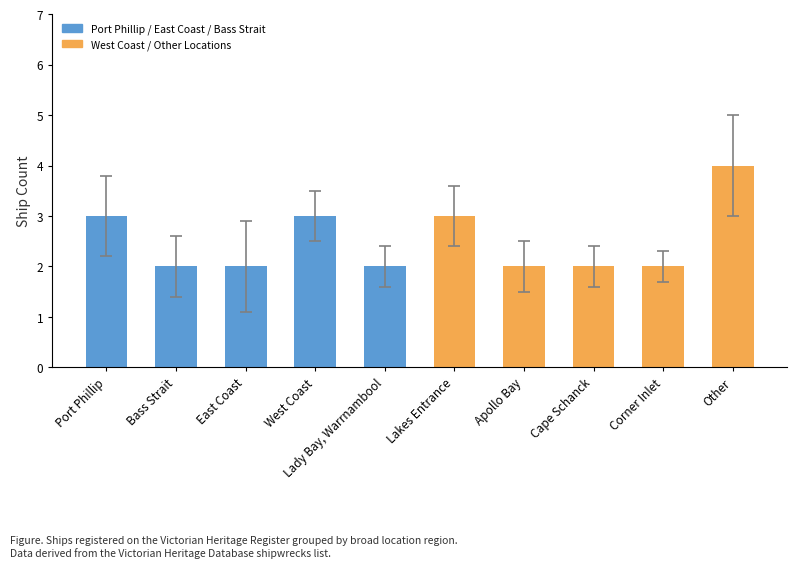

Which has a higher value, Bass Strait or Other?

Other